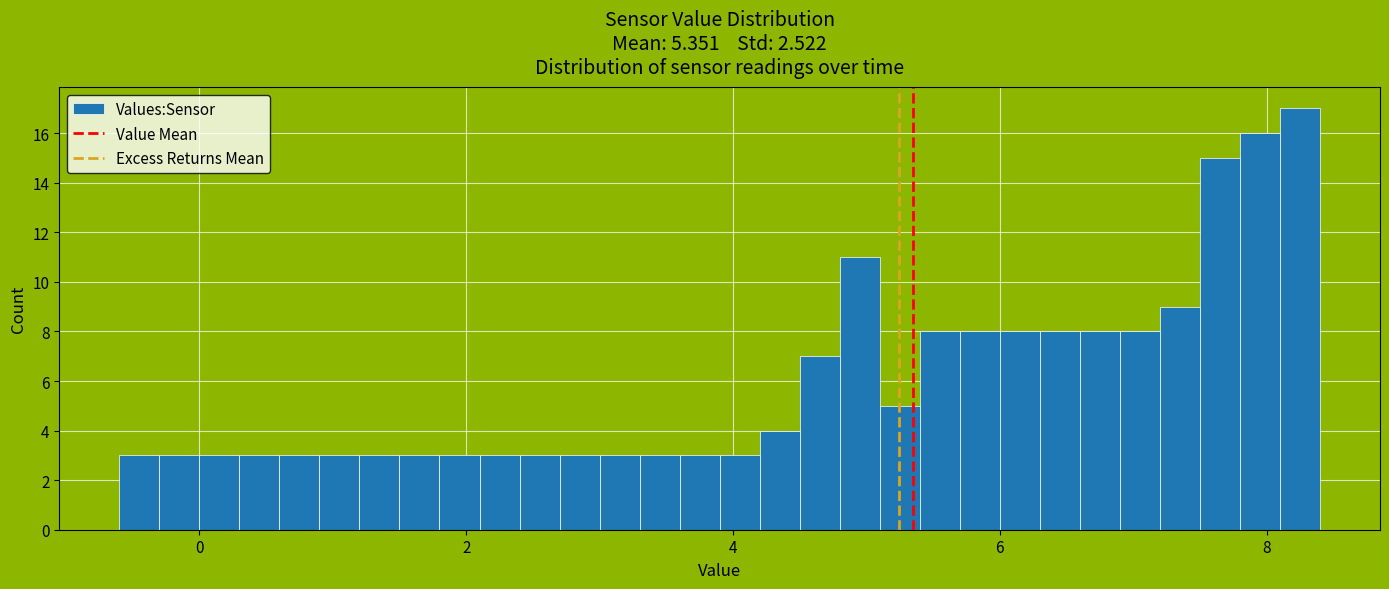

Read against the x-axis, roughly where is the centre of the tallest bar?

8.2